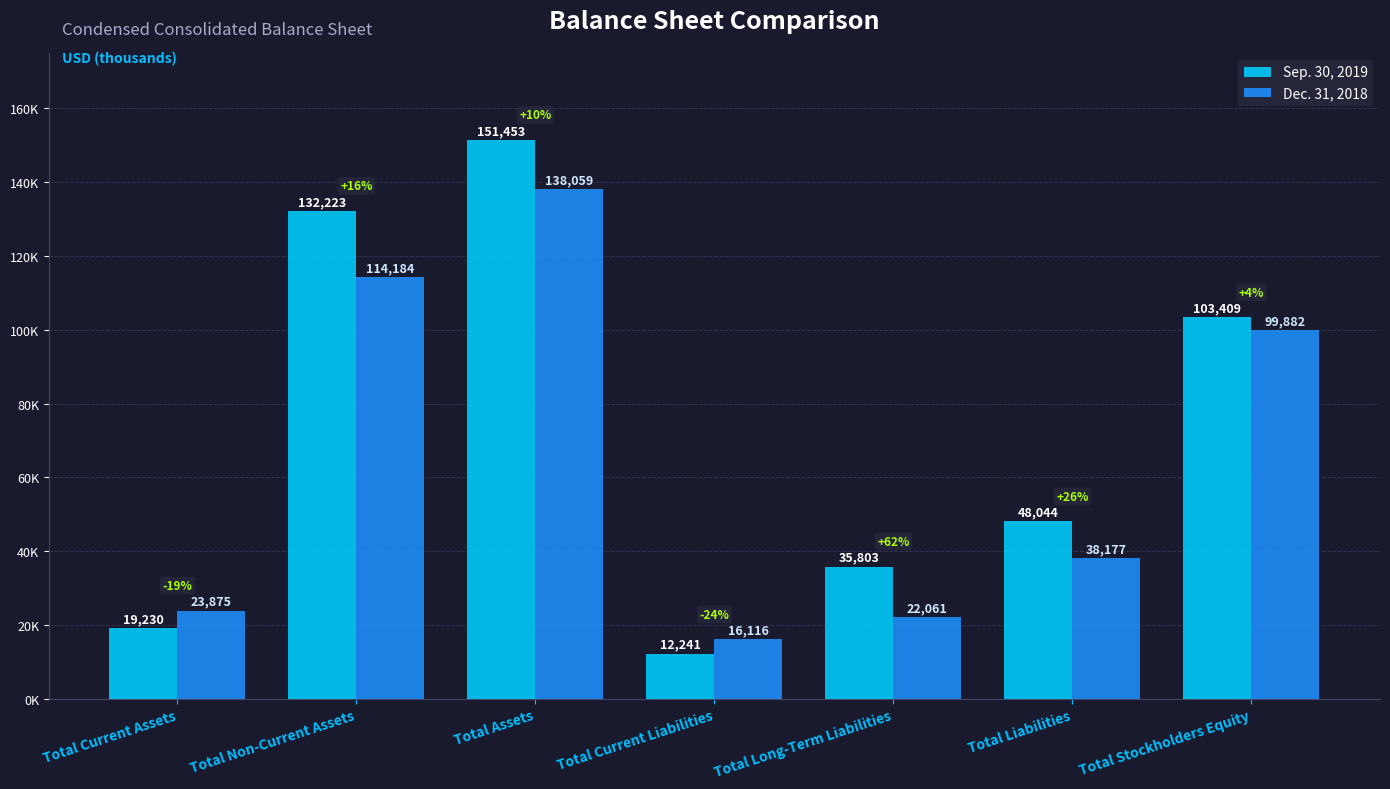

The value of Sep. 30, 2019 at Total Stockholders Equity is 103409. True or false?

True